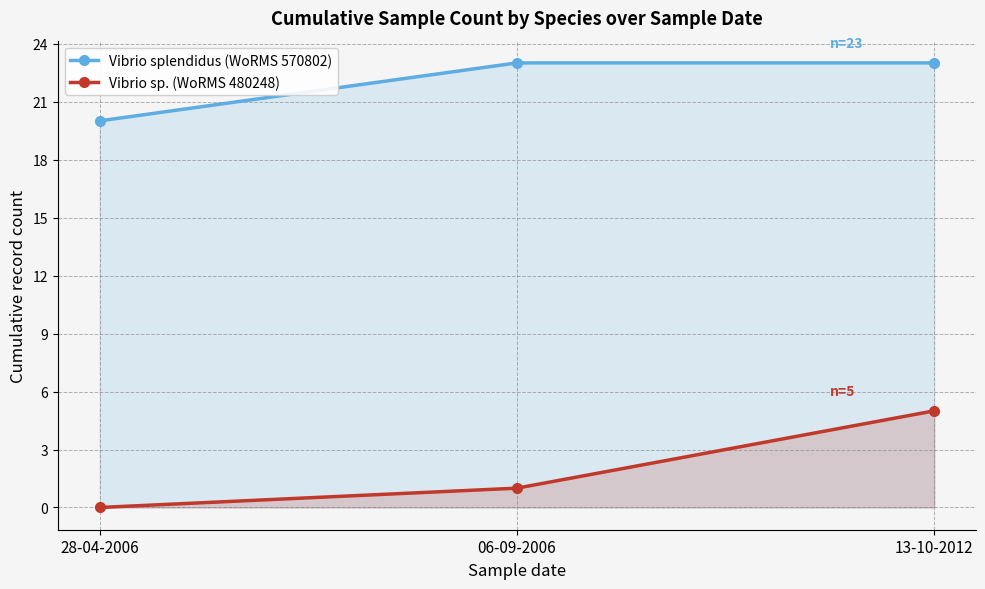

Reading left to right, list all the values displayed in this chart.

Vibrio splendidus (WoRMS 570802): 28-04-2006=20	06-09-2006=23	13-10-2012=23
Vibrio sp. (WoRMS 480248): 28-04-2006=0	06-09-2006=1	13-10-2012=5